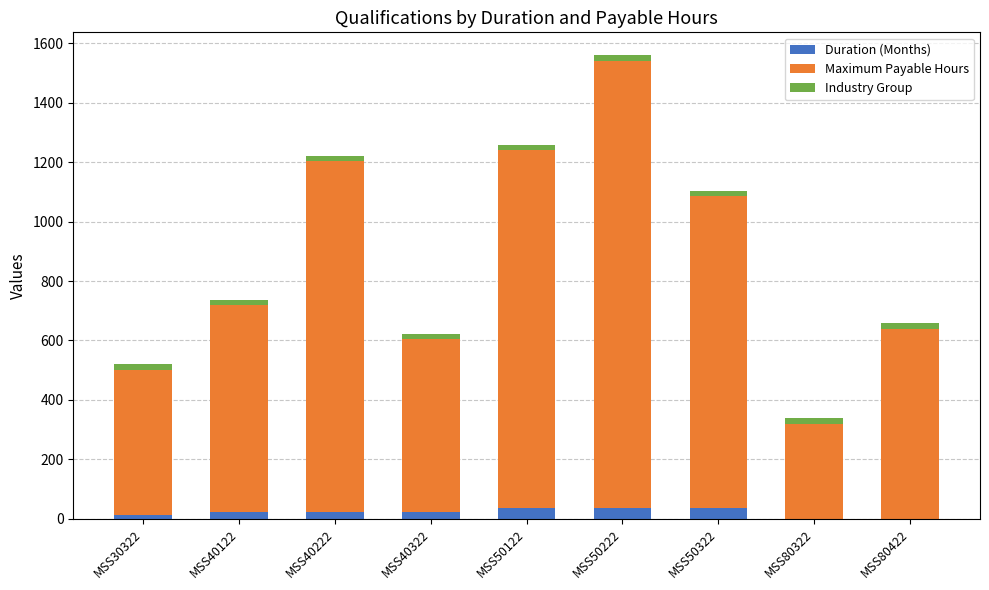

What is the sum of all Duration (Months) values?

192